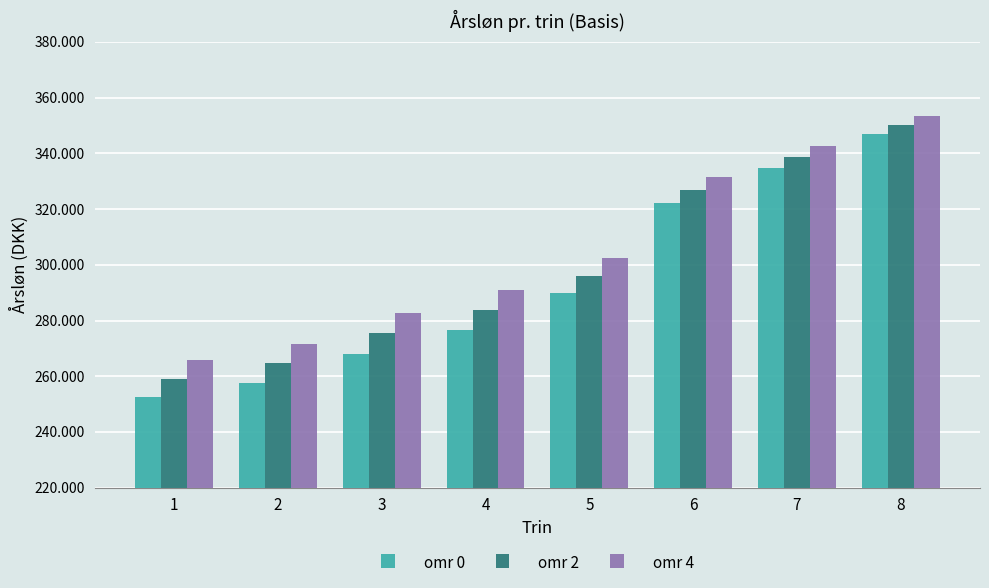

Reading left to right, extract all data points from this chart.

omr 0: 1=252444	2=257627	3=268109	4=276517	5=289878	6=322014	7=334800	8=347009
omr 2: 1=259079	2=264604	3=275446	4=283653	5=296115	6=326739	7=338781	8=350154
omr 4: 1=265712	2=271580	3=282783	4=290789	5=302351	6=331466	7=342763	8=353297